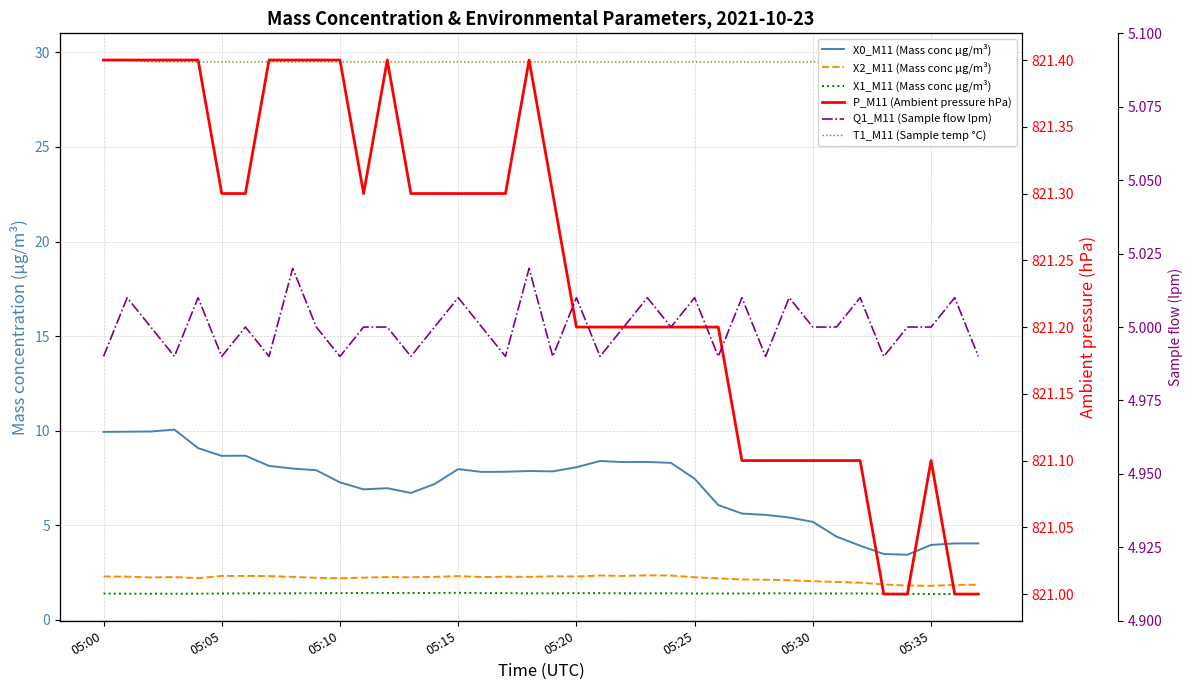

How many interior local peaks does the X0_M11 (Mass conc μg/m³) series have?

7